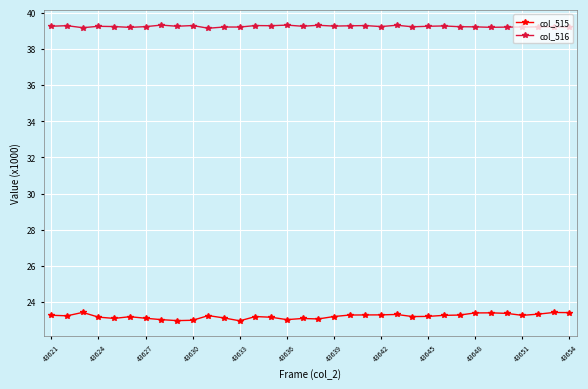

Count the number of categories in the chart.

34